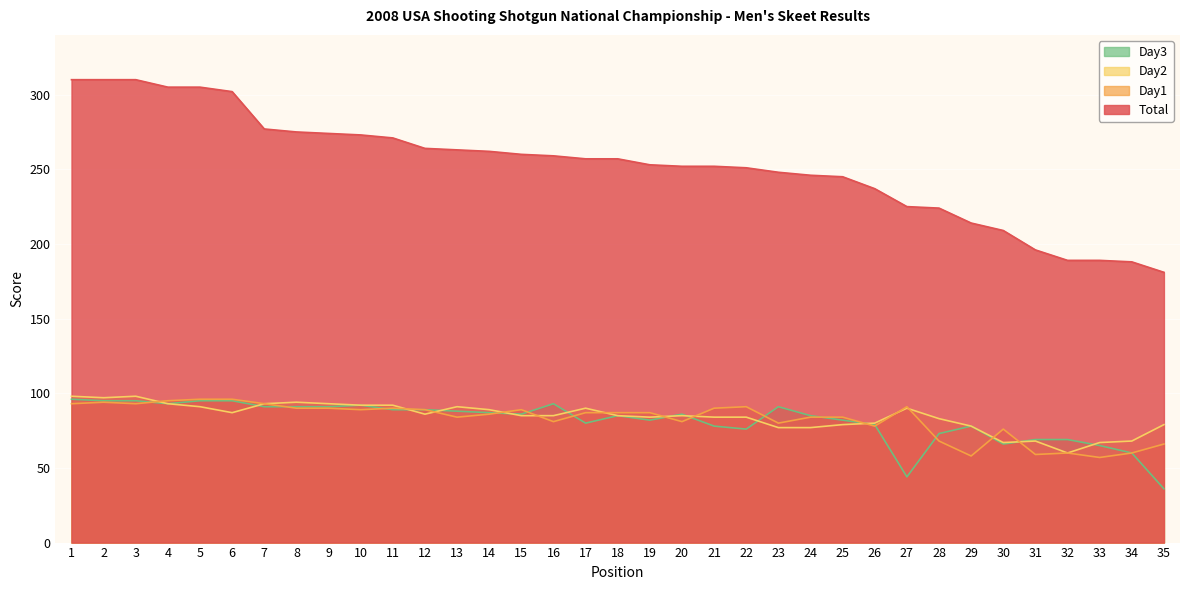

What is the sum of the Day2 values at 1 and 31?

166